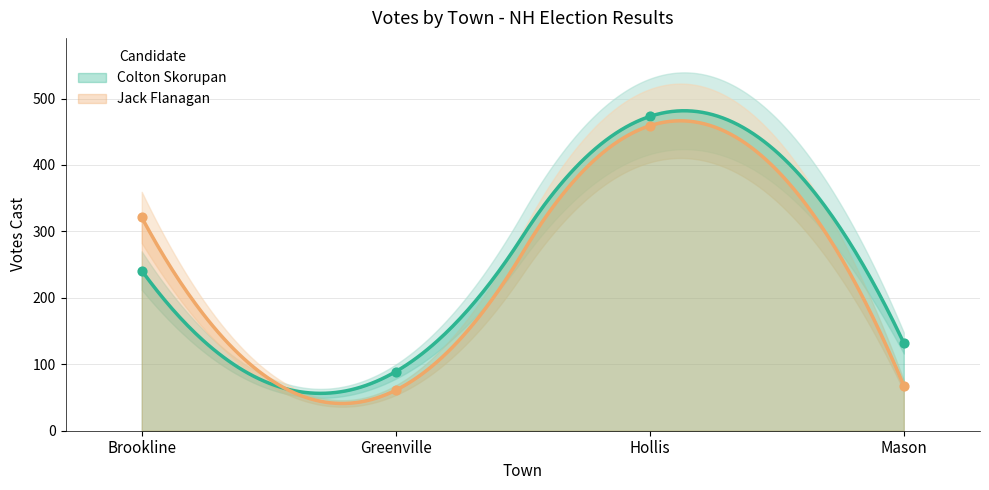

What is the total value across all series at Hollis?

932